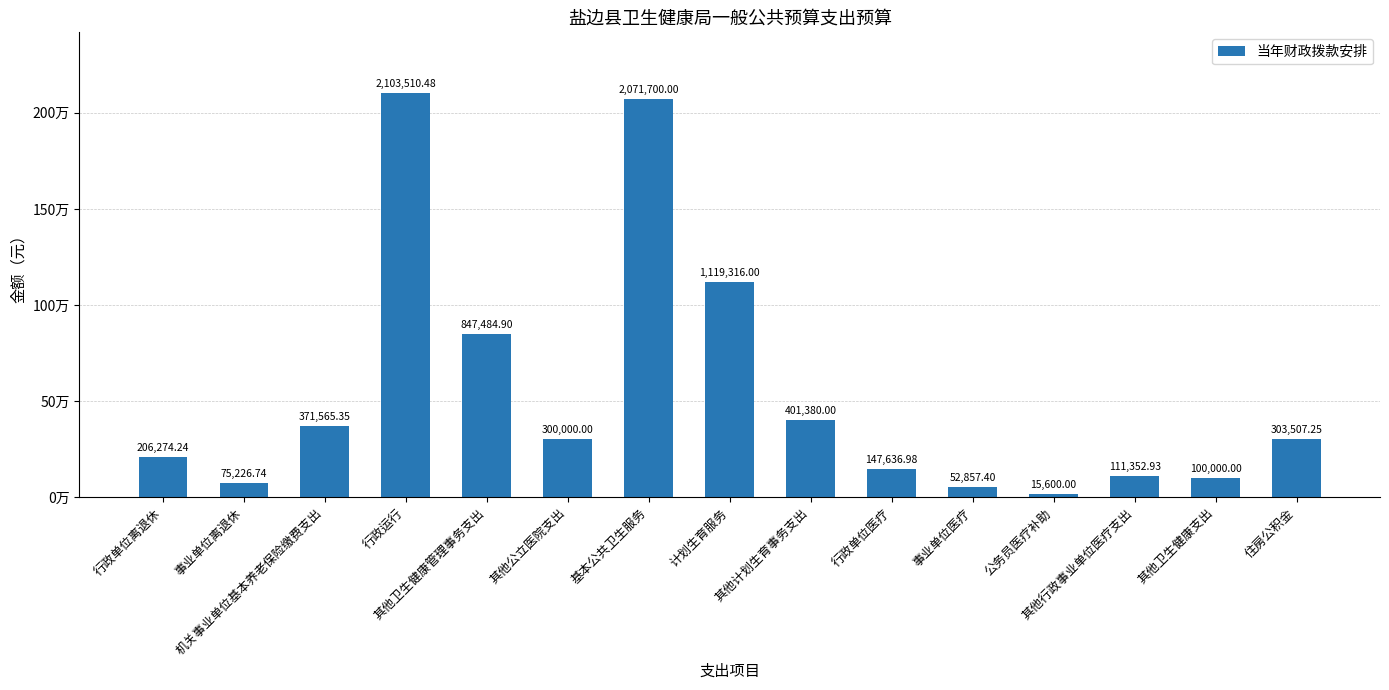

At which category does the chart reach its minimum across all series?

公务员医疗补助